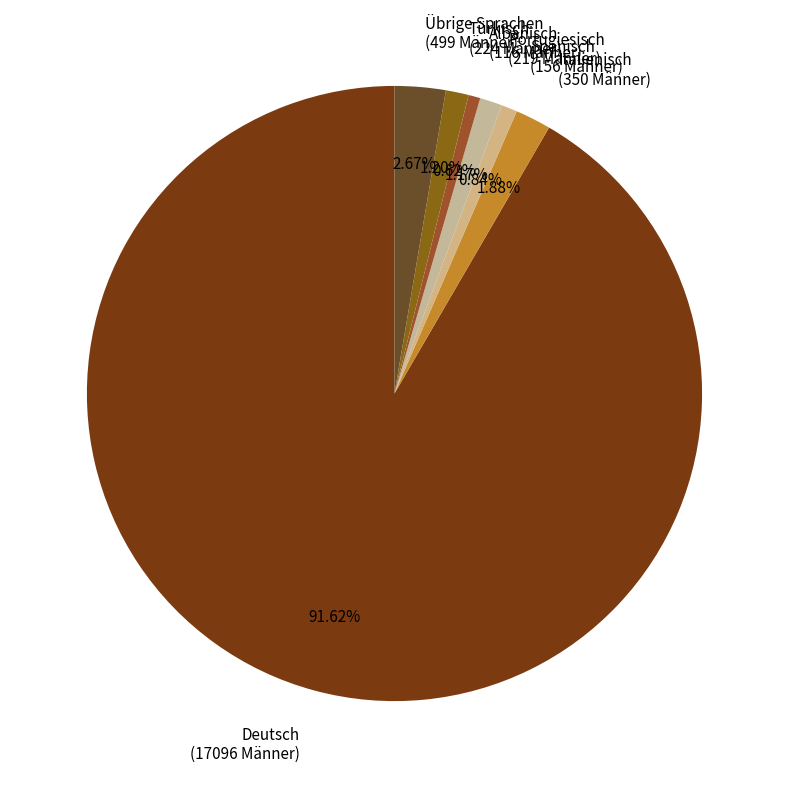

What percentage is the Türkisch slice, to the nearest percent?

1%